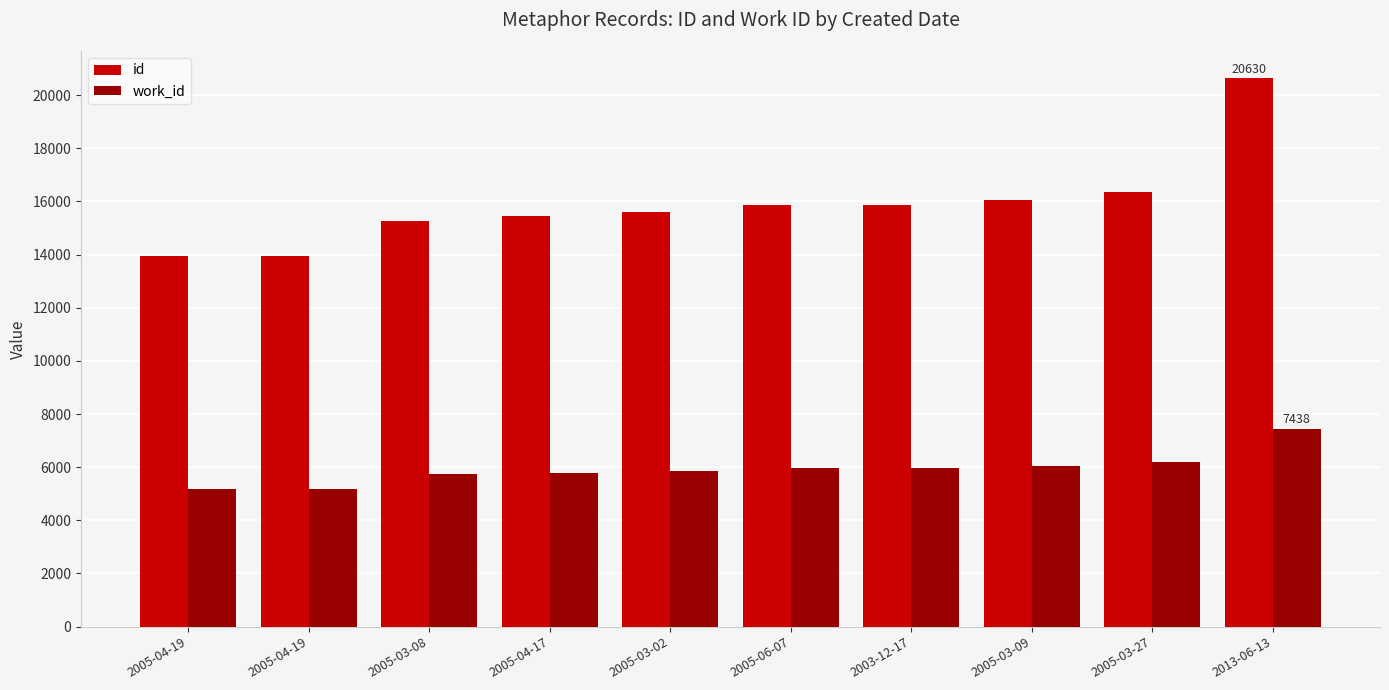

Reading right to left, transcribe all the data shown in this chart.

id: 20630	16356	16051	15882	15863	15587	15439	15281	13935	13932
work_id: 7438	6180	6052	5973	5963	5855	5787	5732	5178	5178